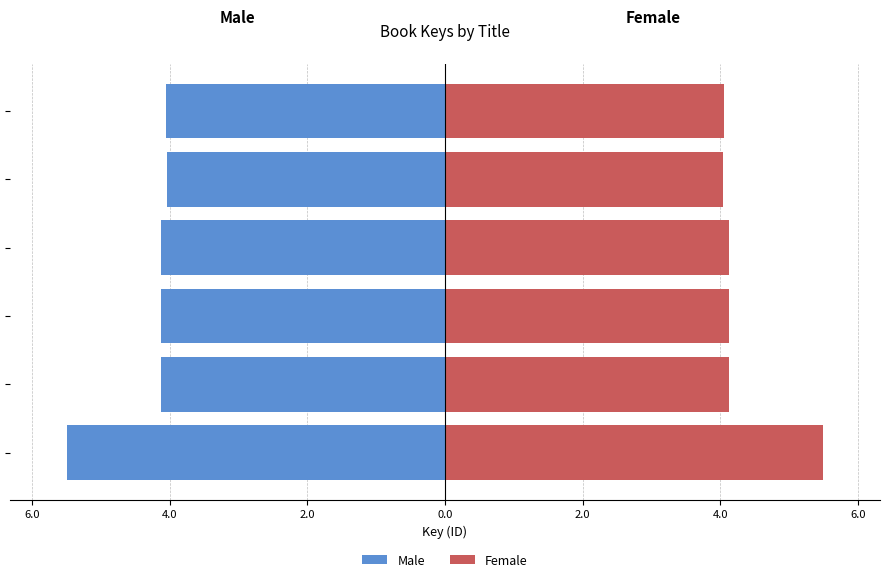

The value of Female at Welcome, Baby Smurf! is 4.1. True or false?

True